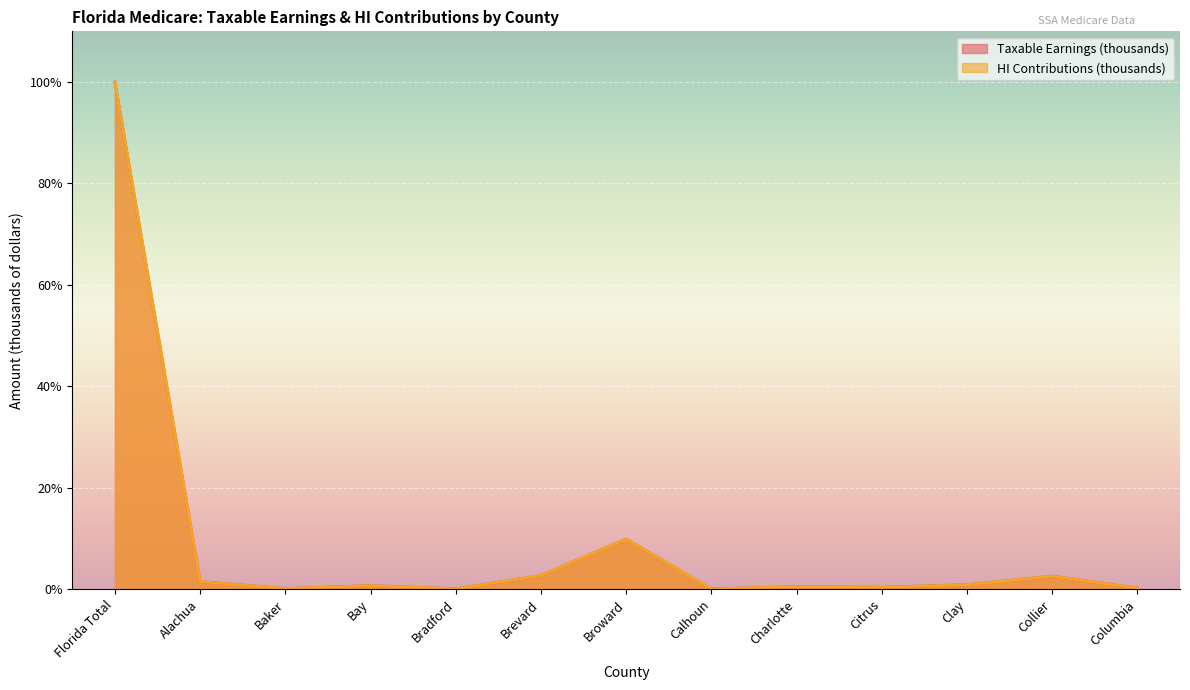

What is the label of the 10th point from the right?

Bay